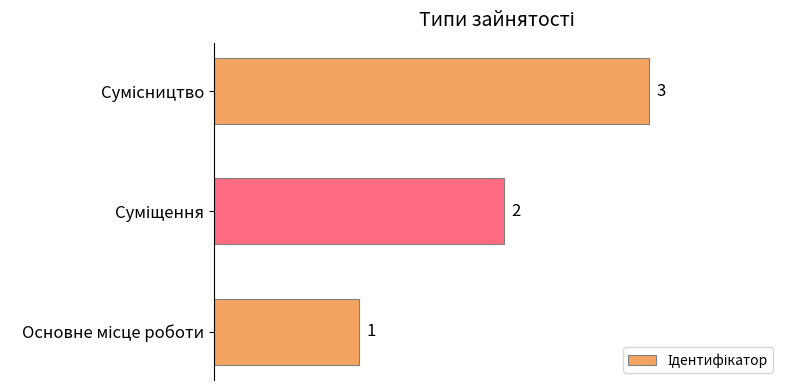

How many values are between 1 and 3?

3